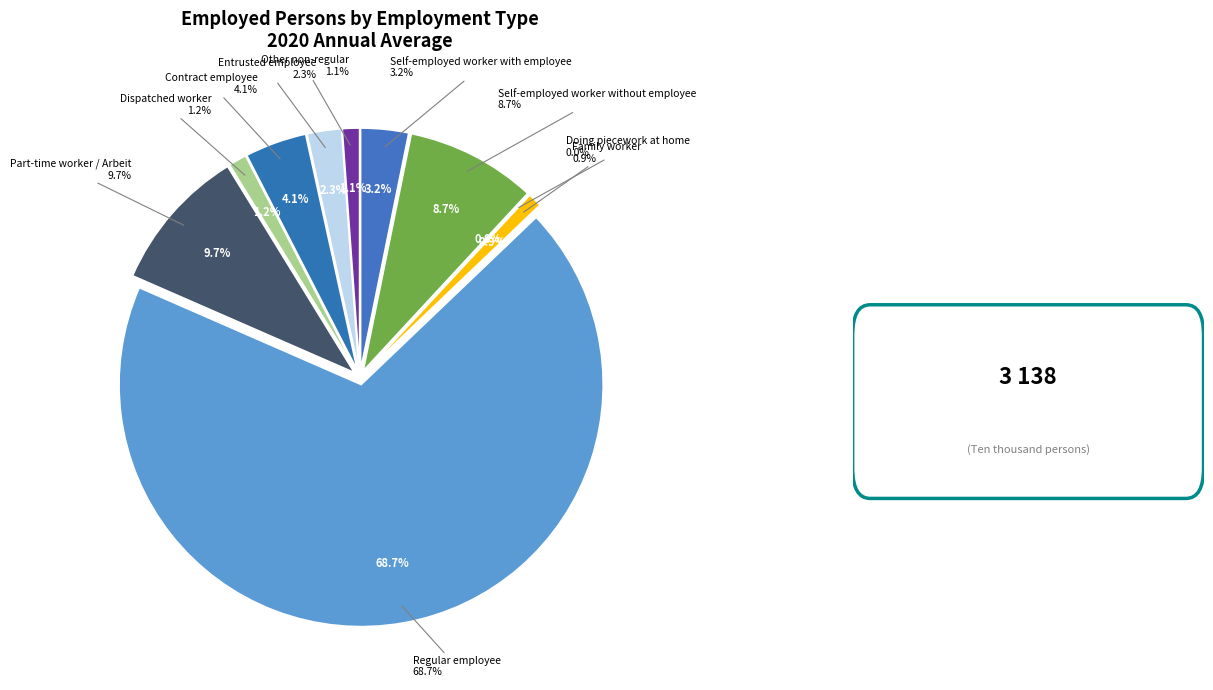

To the nearest percent, what is the average slice percentage?

10%